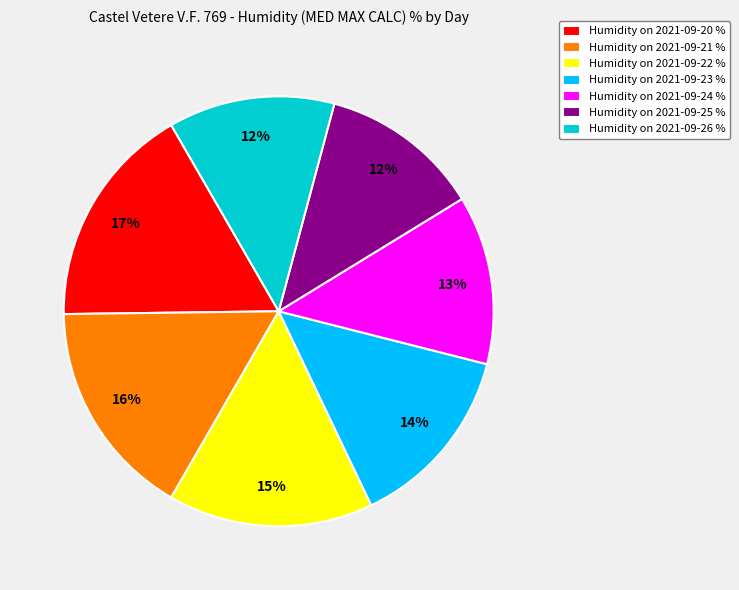

How many slices are in this pie chart?

7